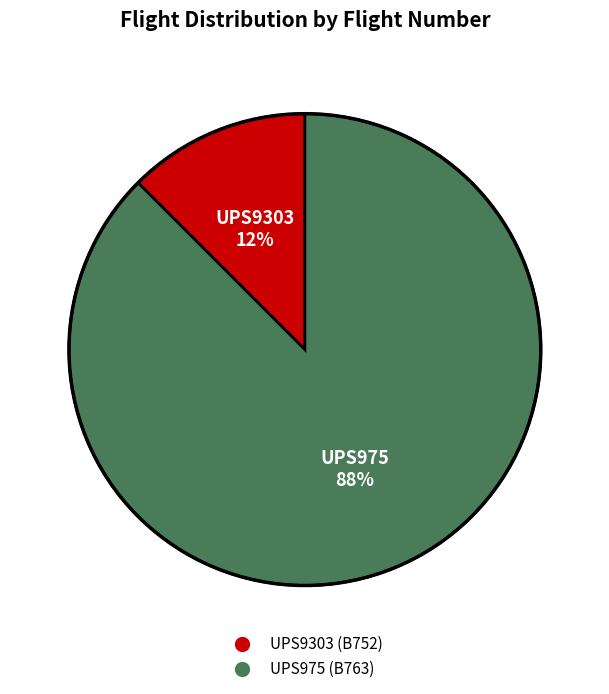

The UPS975 slice represents 82% of the pie. True or false?

False